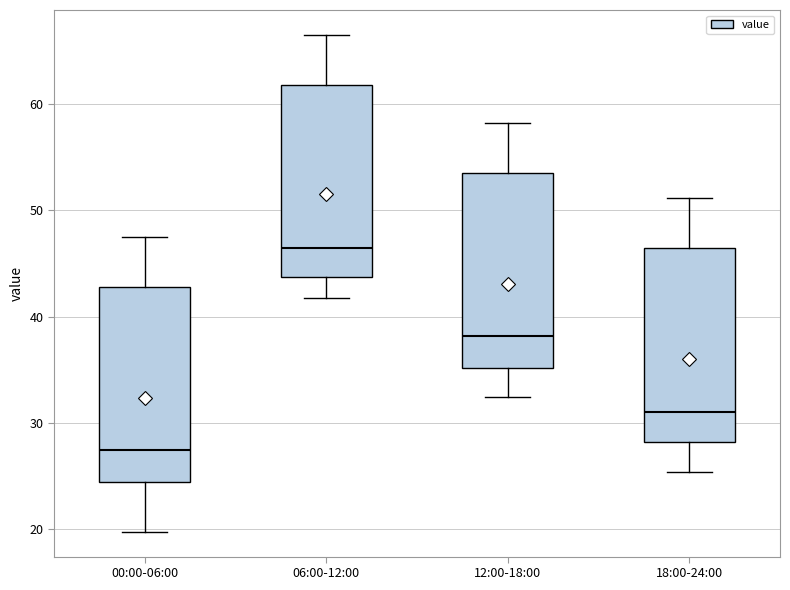

Reading left to right, transcribe this box plot: for each box, give where its median line is, the range the box spans, and where its two whiskers end, as read against the y-axis. The values are not printed on the chart, so give them approximately, as read against the axis.

00:00-06:00: median 27, box 24 to 43, whiskers 20 to 48
06:00-12:00: median 46, box 44 to 62, whiskers 42 to 67
12:00-18:00: median 38, box 35 to 54, whiskers 32 to 58
18:00-24:00: median 31, box 28 to 46, whiskers 25 to 51